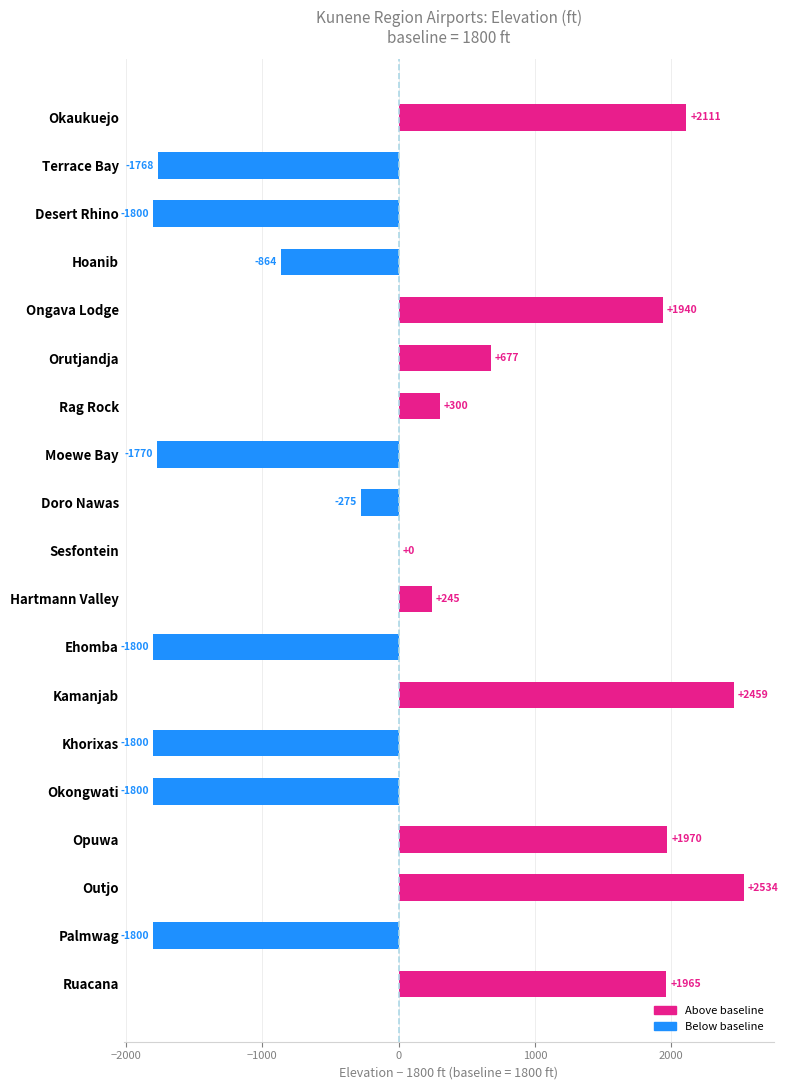

What is the sum of all values?

524